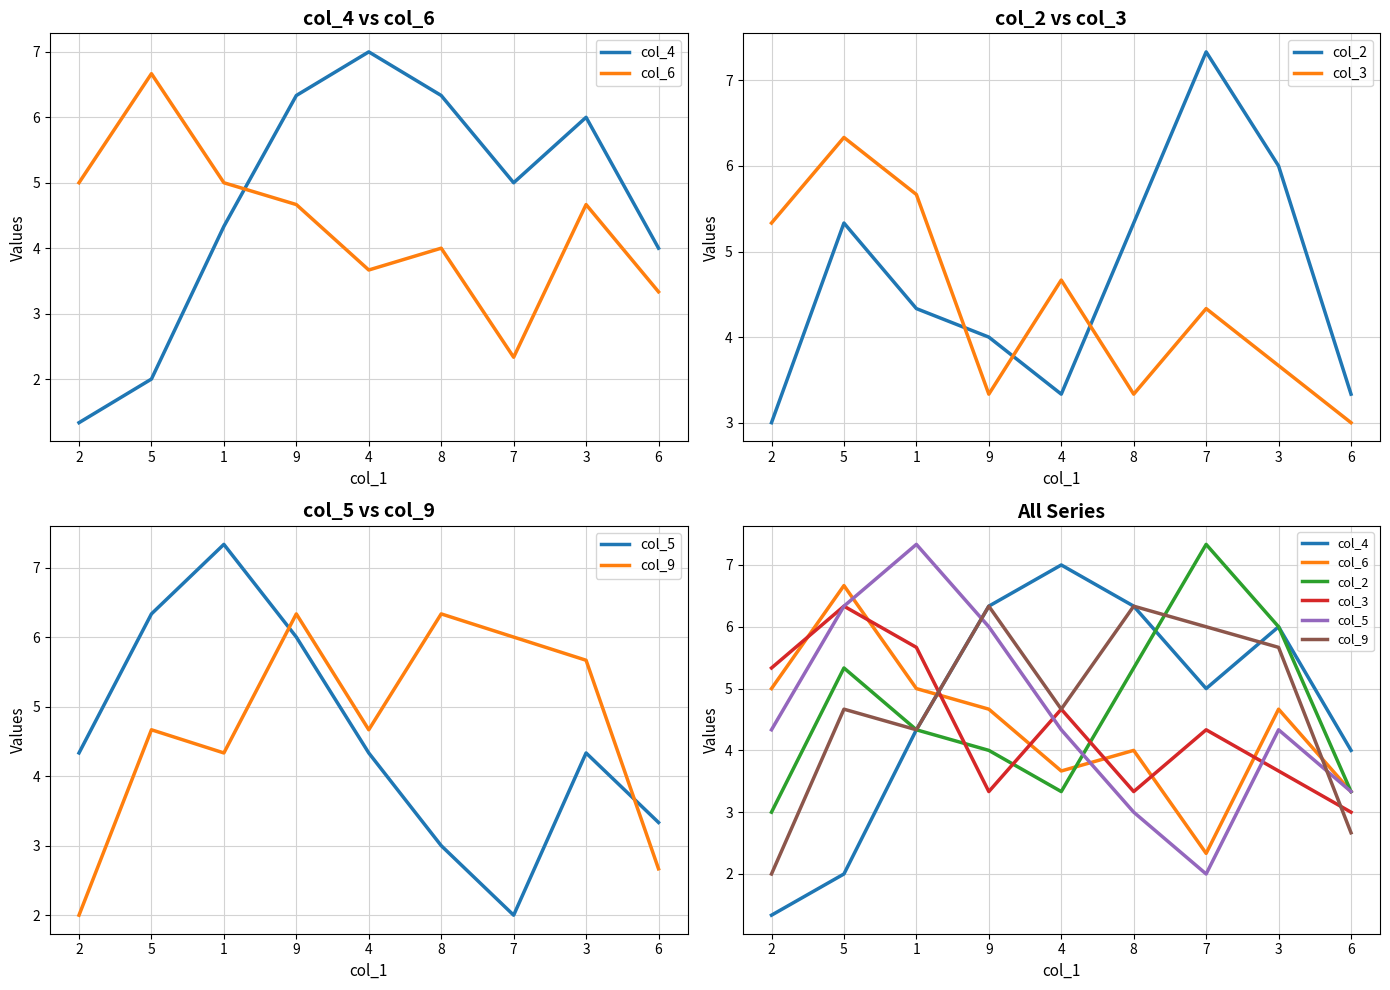

True or false: col_9 has more than 0 interior local peaks.

True